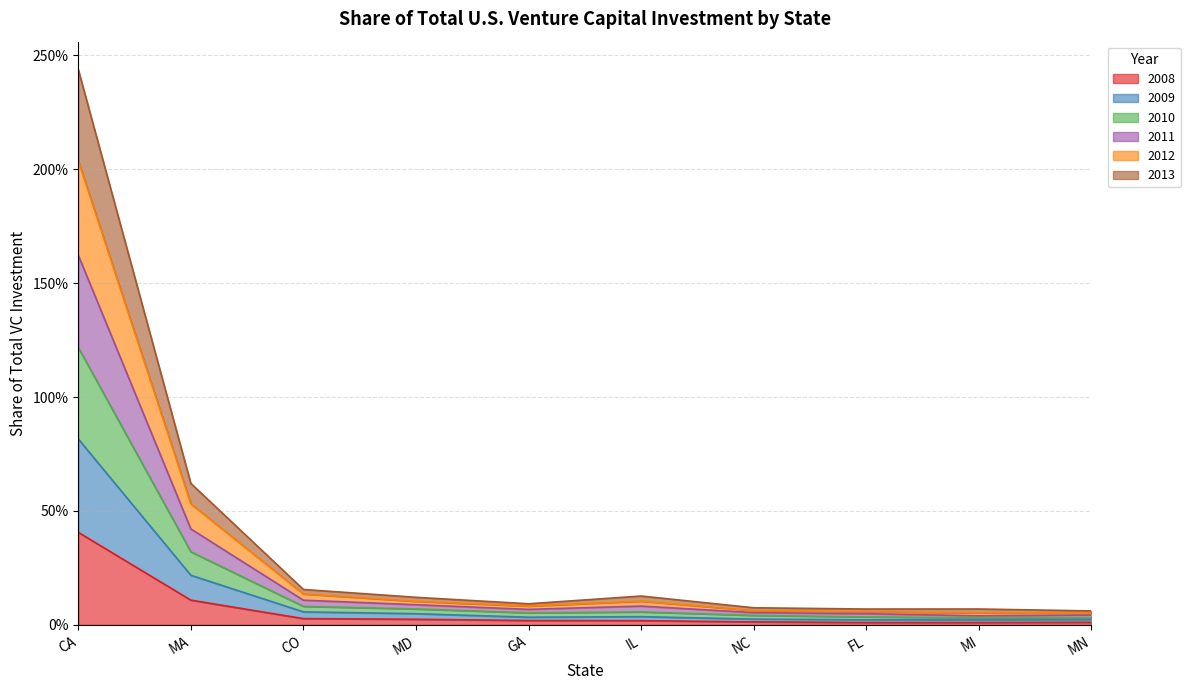

What is the label of the 1st point from the right?

MN